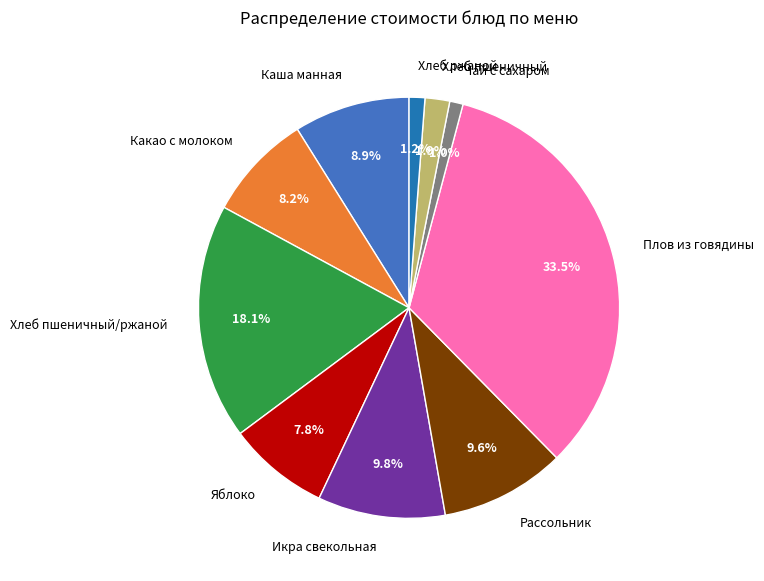

Is Хлеб ржаной the majority of the pie?

No